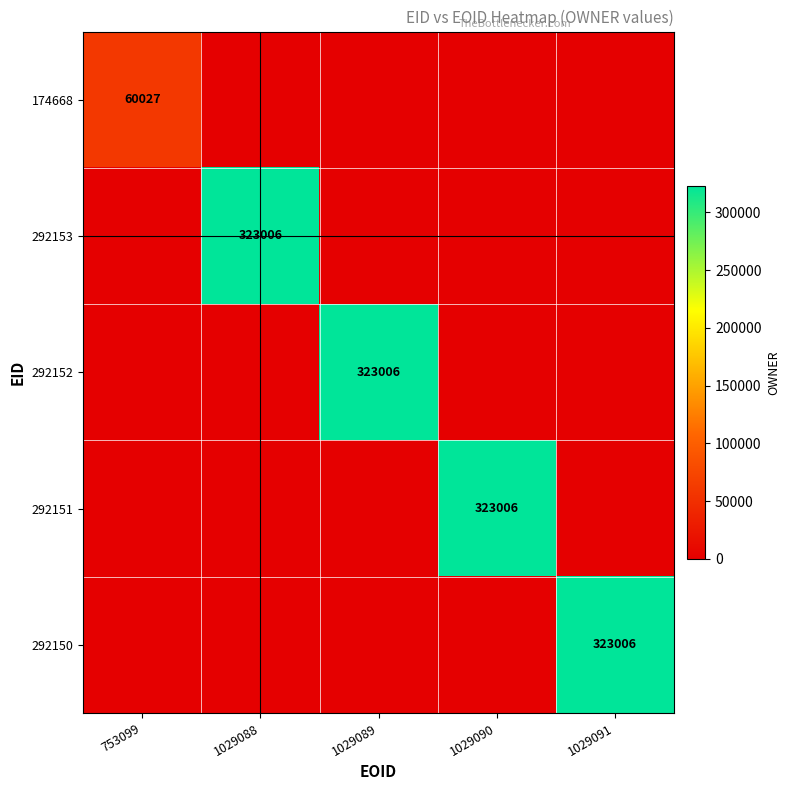

Is it true that 292150 equals 420664 at 1029091?

False